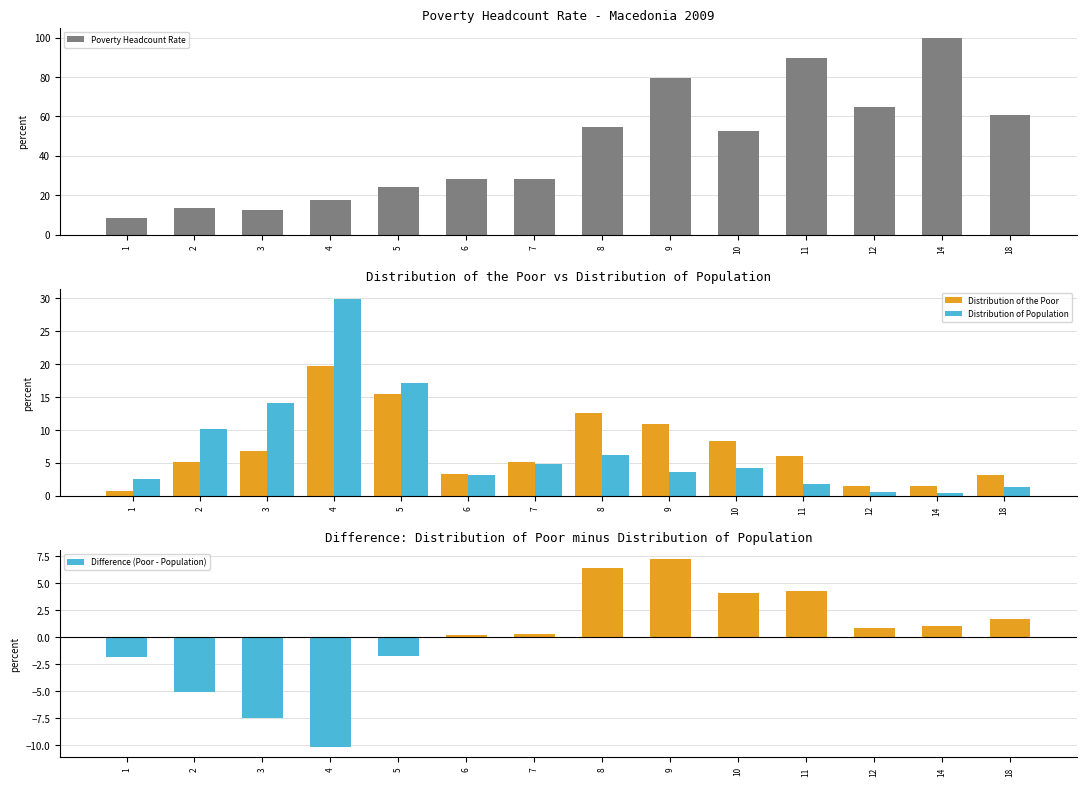

What is the difference between the maximum and minimum values in the Difference (Poor - Population) series?

17.4